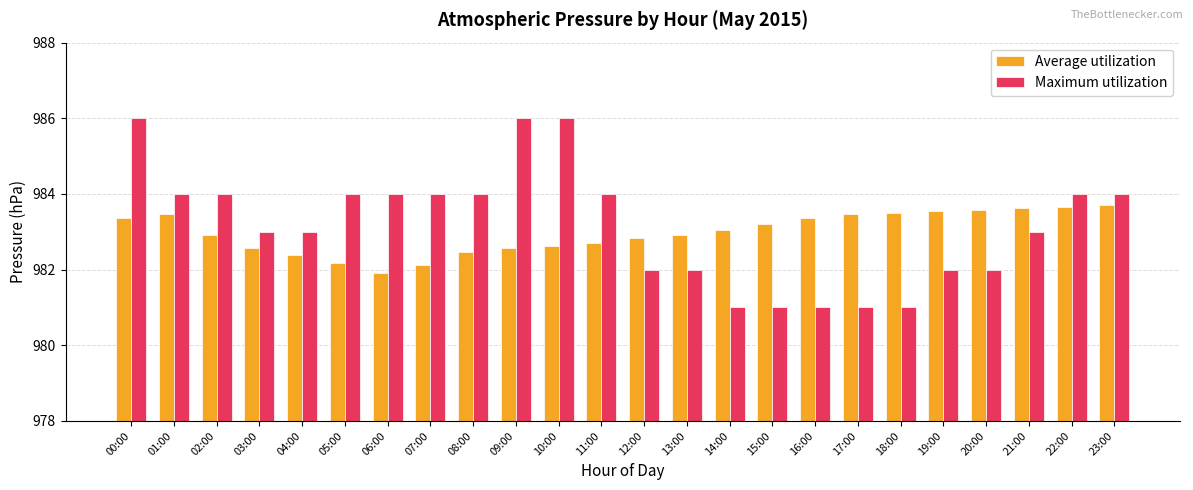

What is the value of the Average utilization bar at the 18th from the left?

983.5